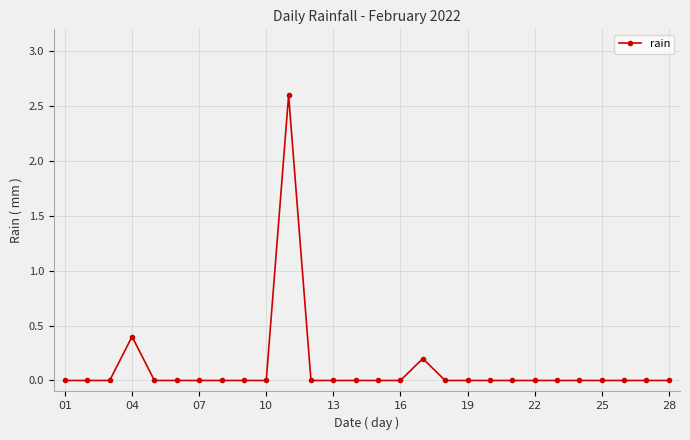

True or false: there are more than 0 points higher than both neighbors.

True